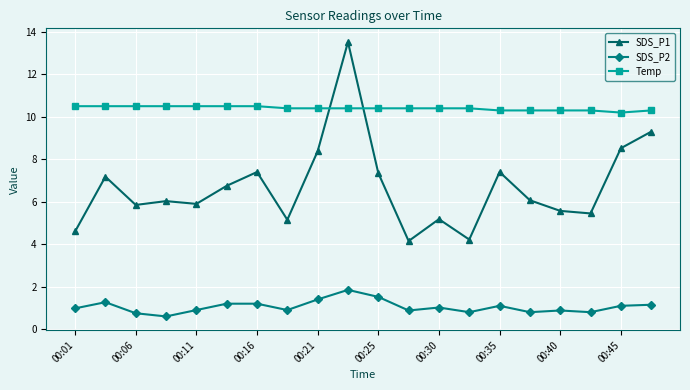

Rank the series by their maximum value, from highest to lowest.

SDS_P1, Temp, SDS_P2